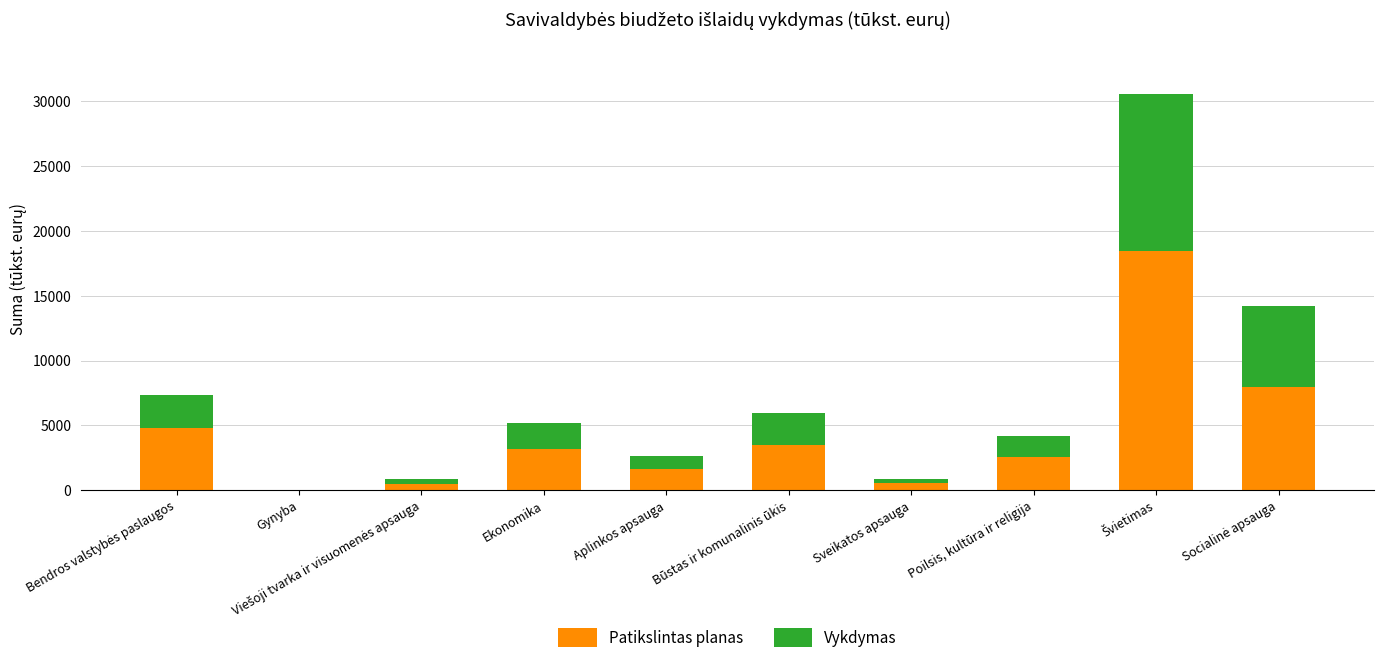

The Patikslintas planas series shows 1264.6 at Poilsis, kultūra ir religija. True or false?

False